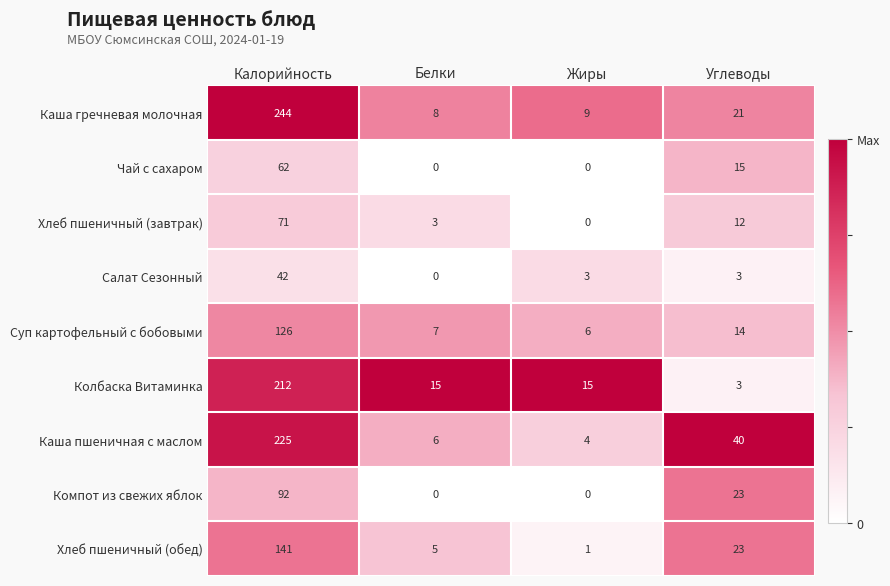

What is the highest value of the Компот из свежих яблок series?

92